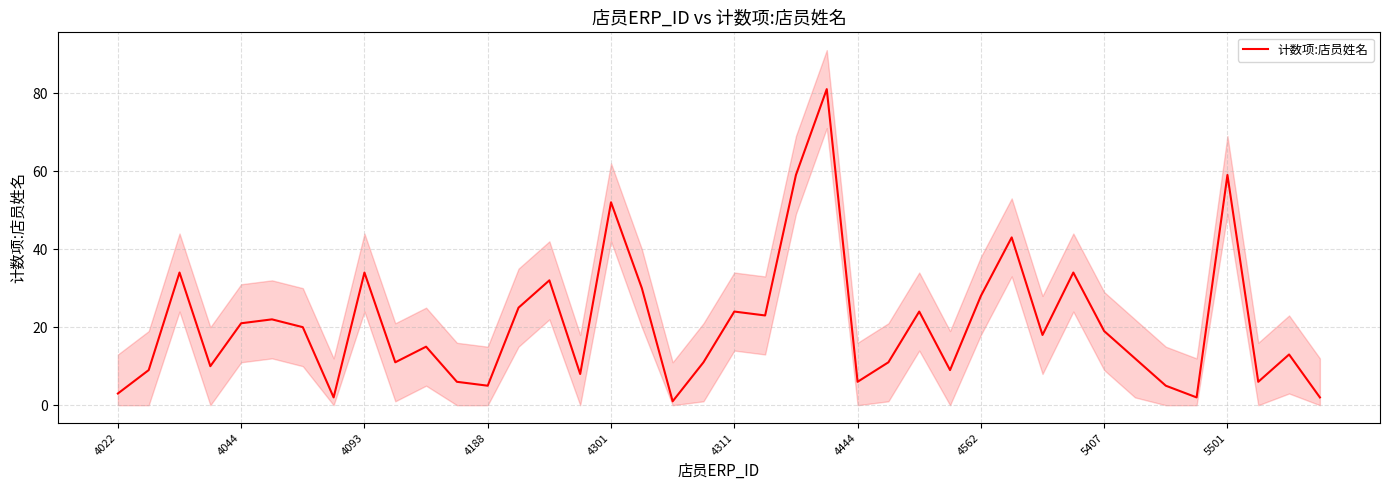

How many points are higher than both their immediate neighbors (excluding endpoints)?

13